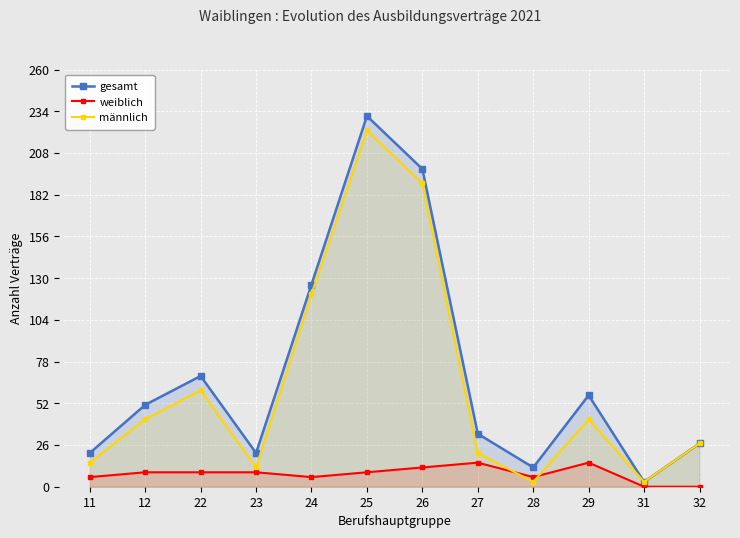

What value does the männlich series have at 29, to the nearest 10?

40